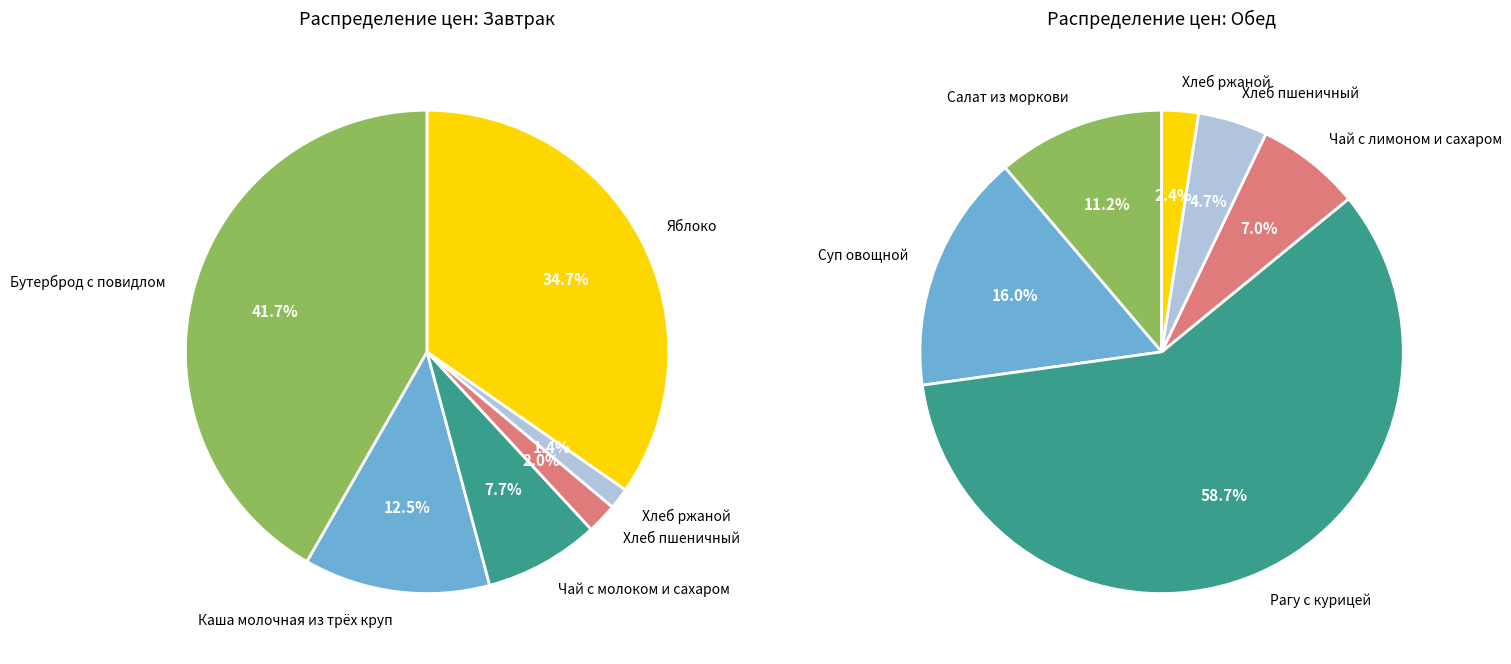

The 5 slice represents 29% of the pie. True or false?

False